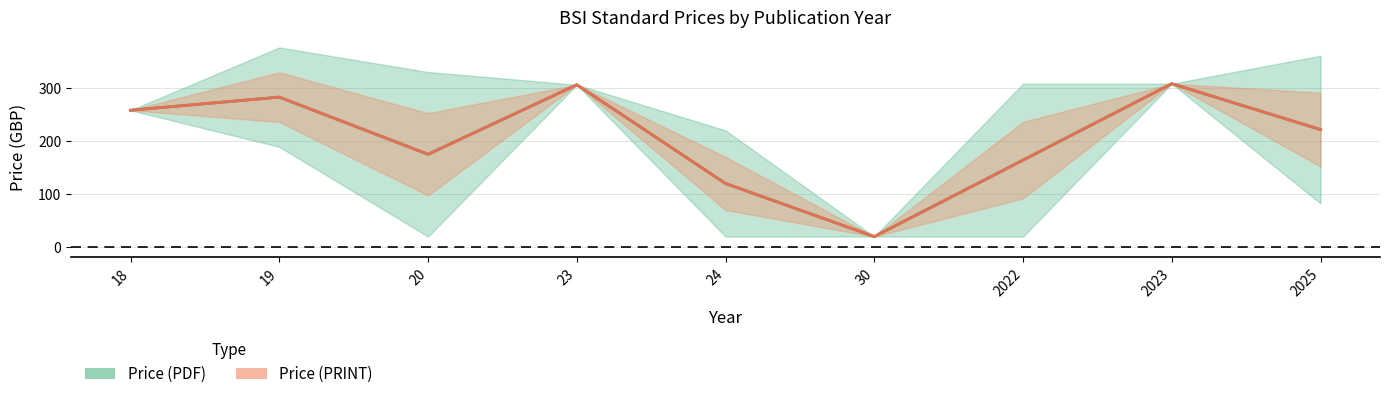

Which series has the largest total across all categories?

Price (PDF)